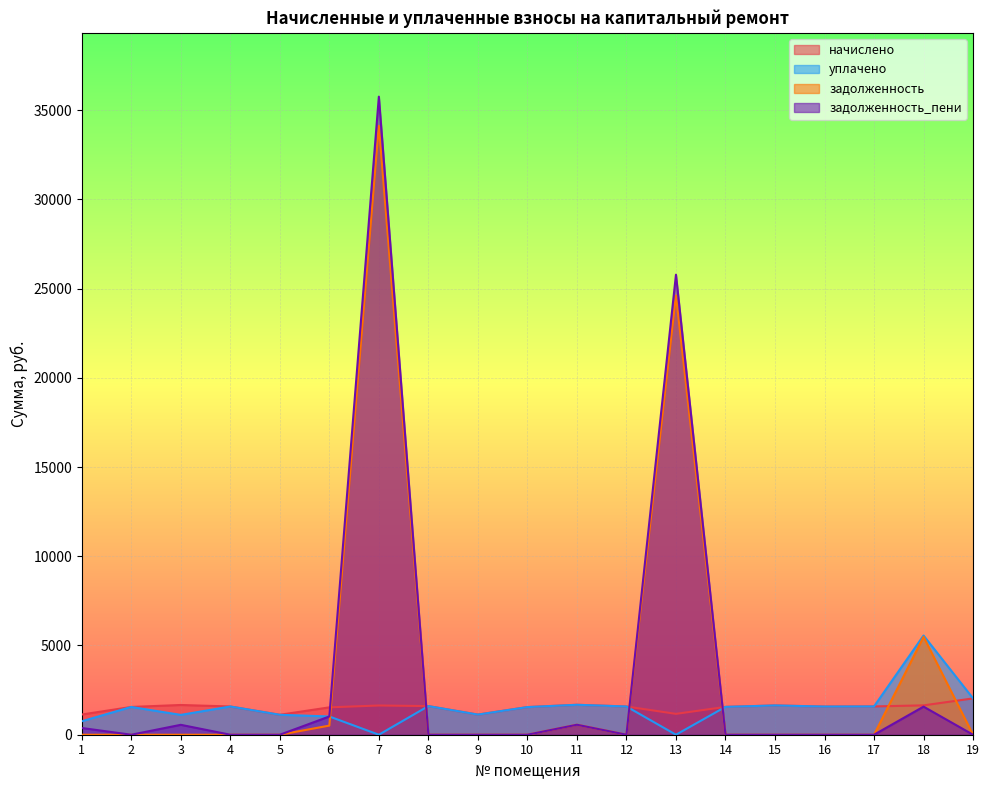

The value of начислено at 8 is 2837.8. True or false?

False